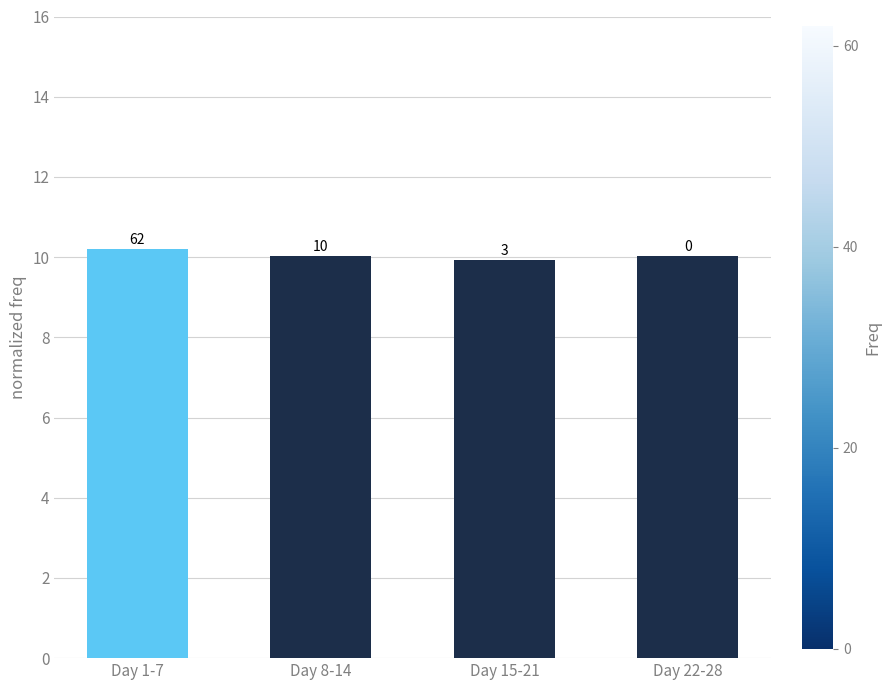

The chart shows a value of 10.0 at Day 22-28. True or false?

True